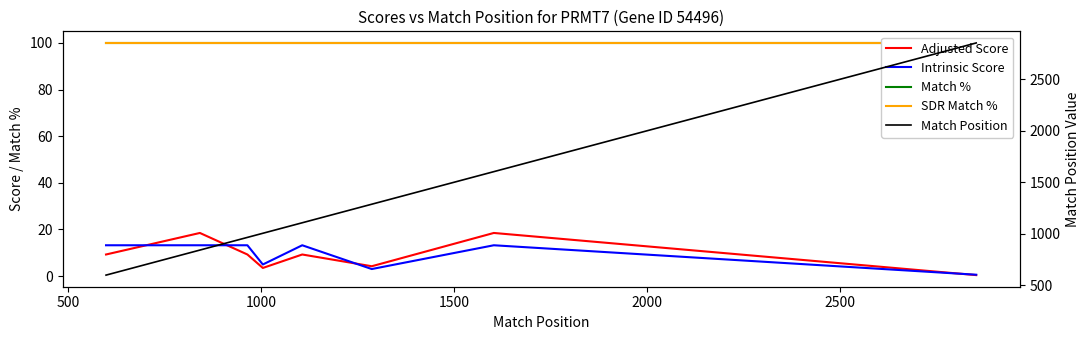

What are all the series names shown in the legend?

Adjusted Score, Intrinsic Score, Match %, SDR Match %, Match Position